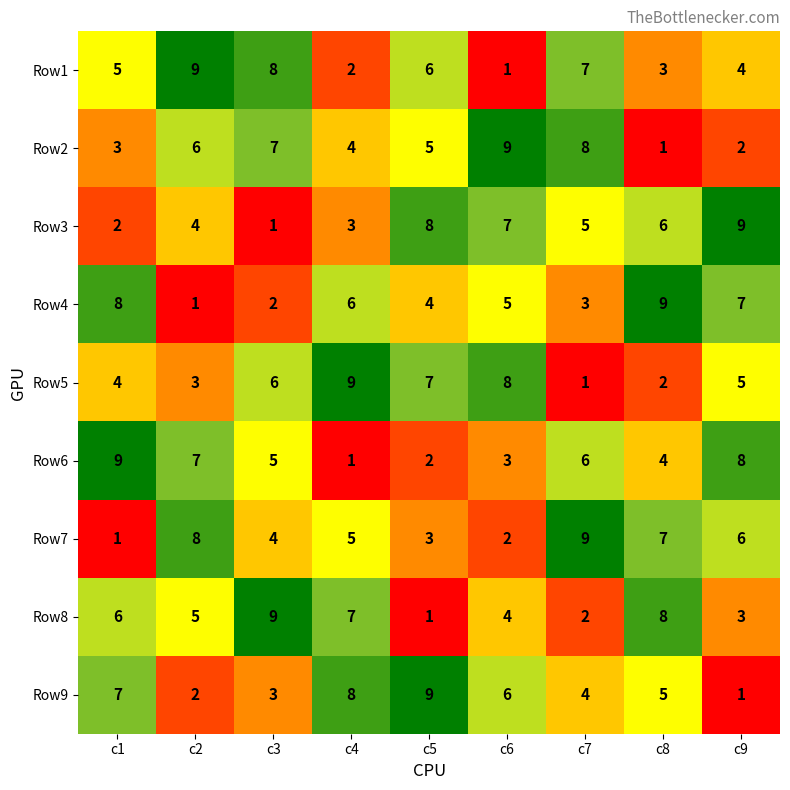

What is the spread (max minus min) of values at c6?

8